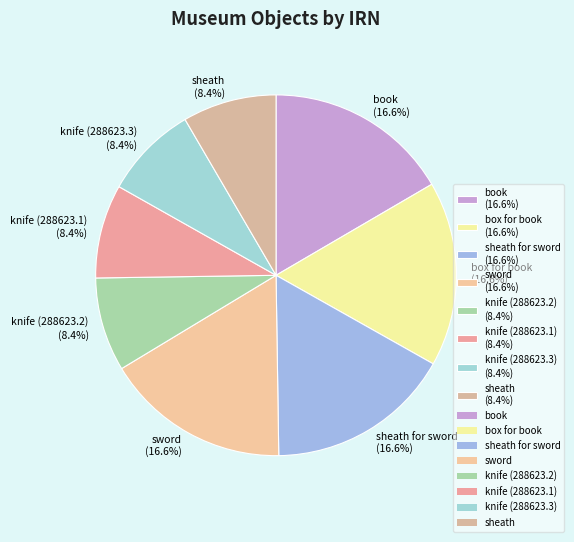

To the nearest percent, what is the average slice percentage?

12%